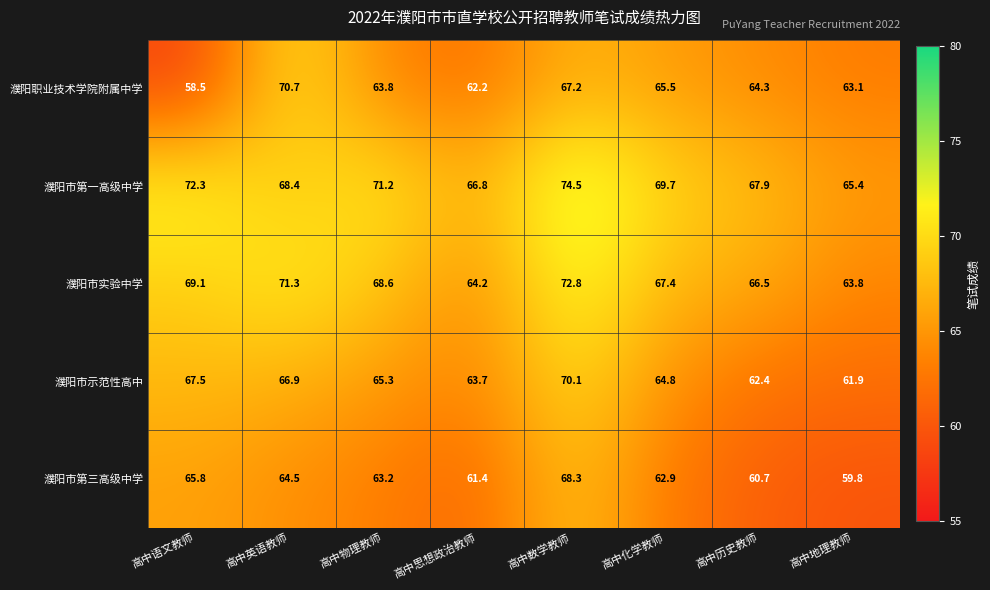

Where does the 濮阳市第三高级中学 series first go above 63?

高中语文教师